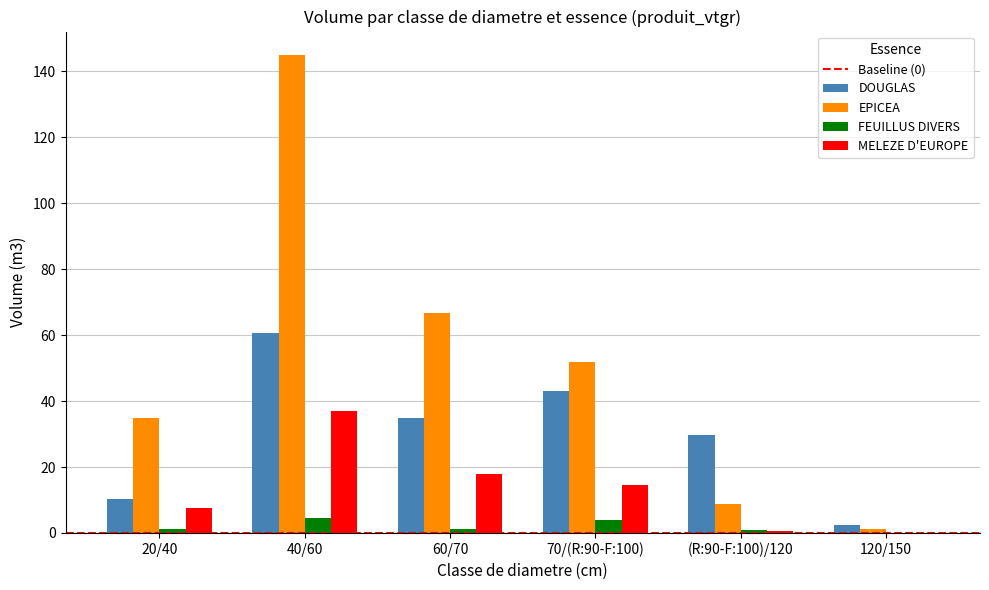

How many series are shown in this chart?

4